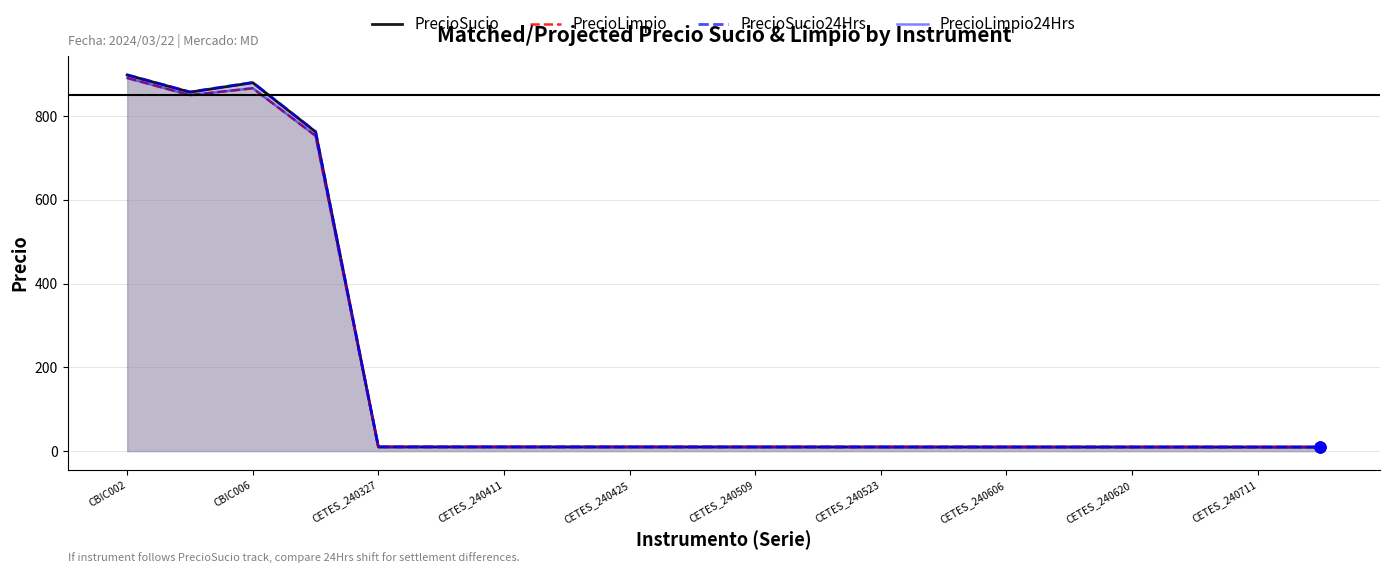

At how many categories does at least one series exceed 316?

4